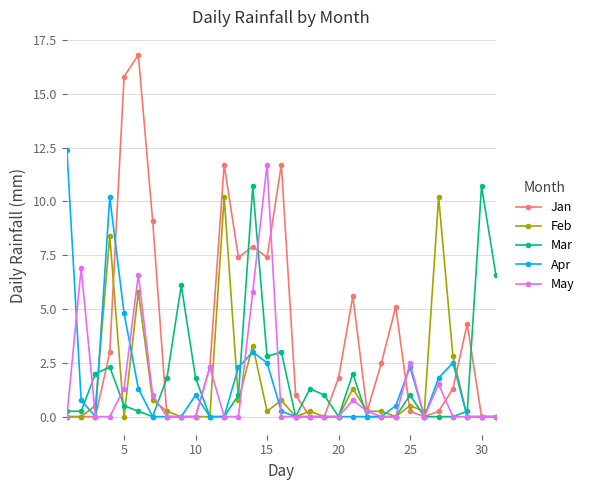

True or false: May has more than 1 points higher than both neighbors.

True